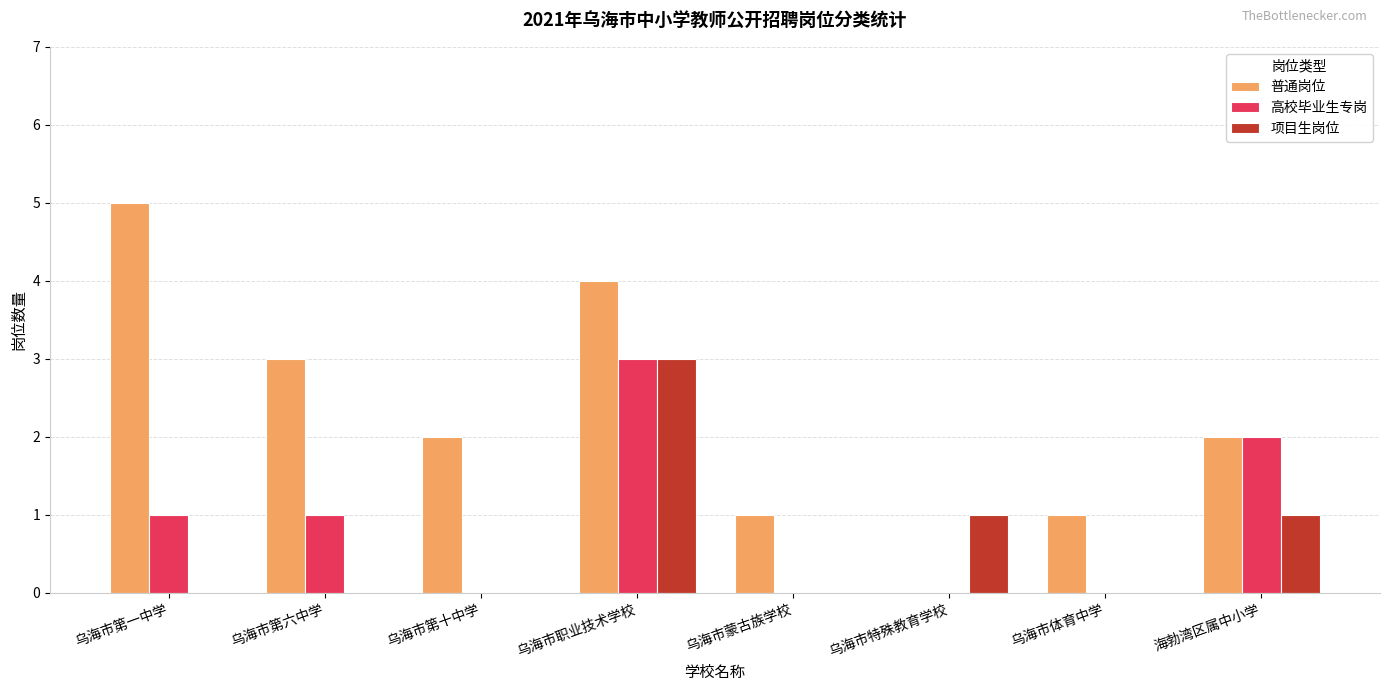

What is the maximum value shown in the chart?

5